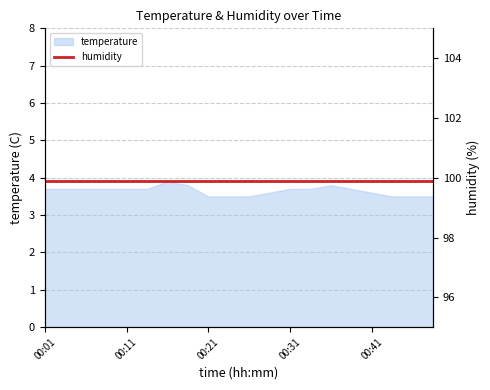

What is the ratio of the value at 00:38 to the value at 00:28?

1.0